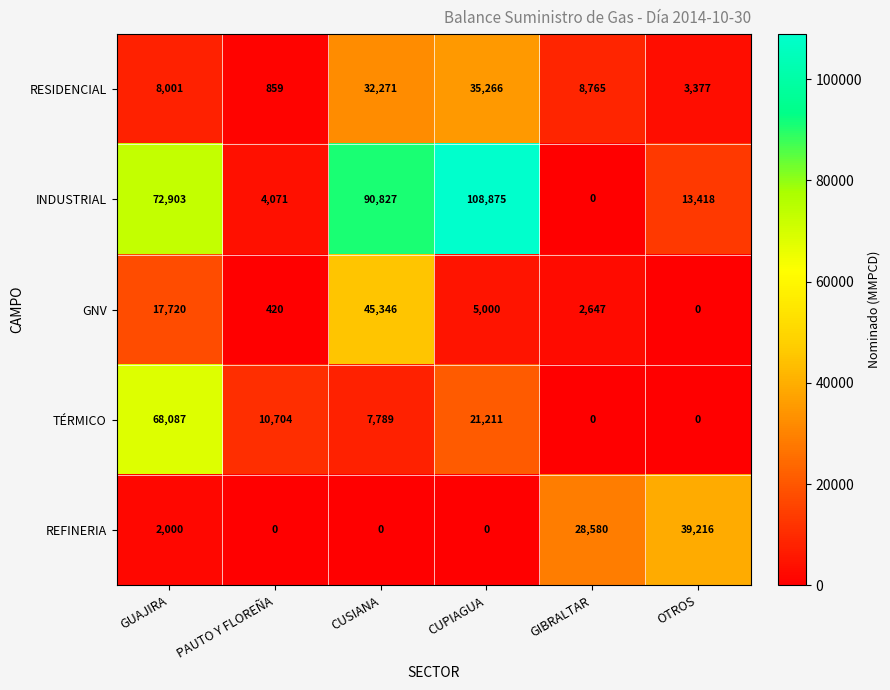

Reading left to right, transcribe all the data shown in this chart.

RESIDENCIAL: 8001	859	32271	35266	8765	3377
INDUSTRIAL: 72903	4071	90827	108875	0	13418
GNV: 17720	420	45346	5000	2647	0
TÉRMICO: 68087	10704	7789	21211	0	0
REFINERIA: 2000	0	0	0	28580	39216